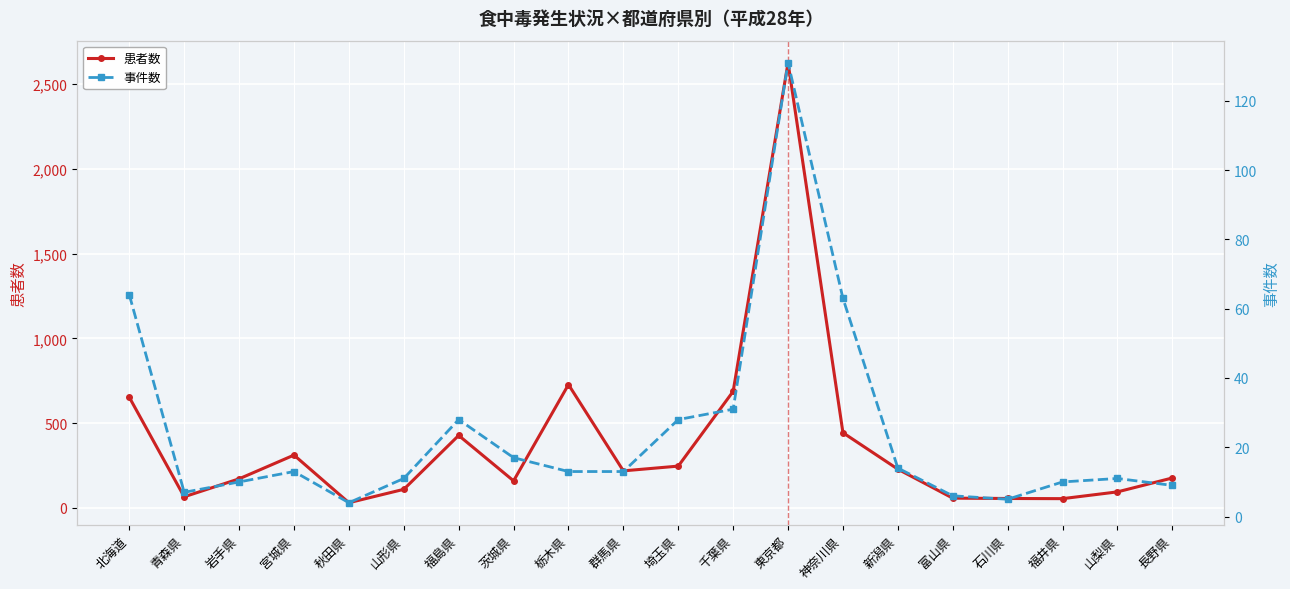

How many values in the 患者数 series are below 219?

10